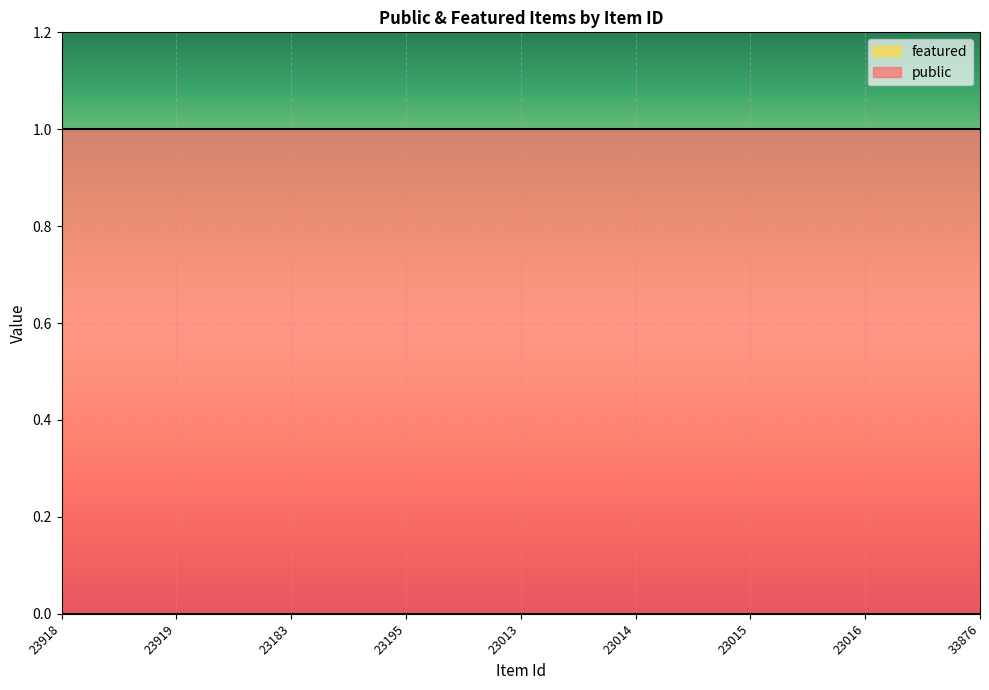

Is it true that public equals 1 at 23183?

True